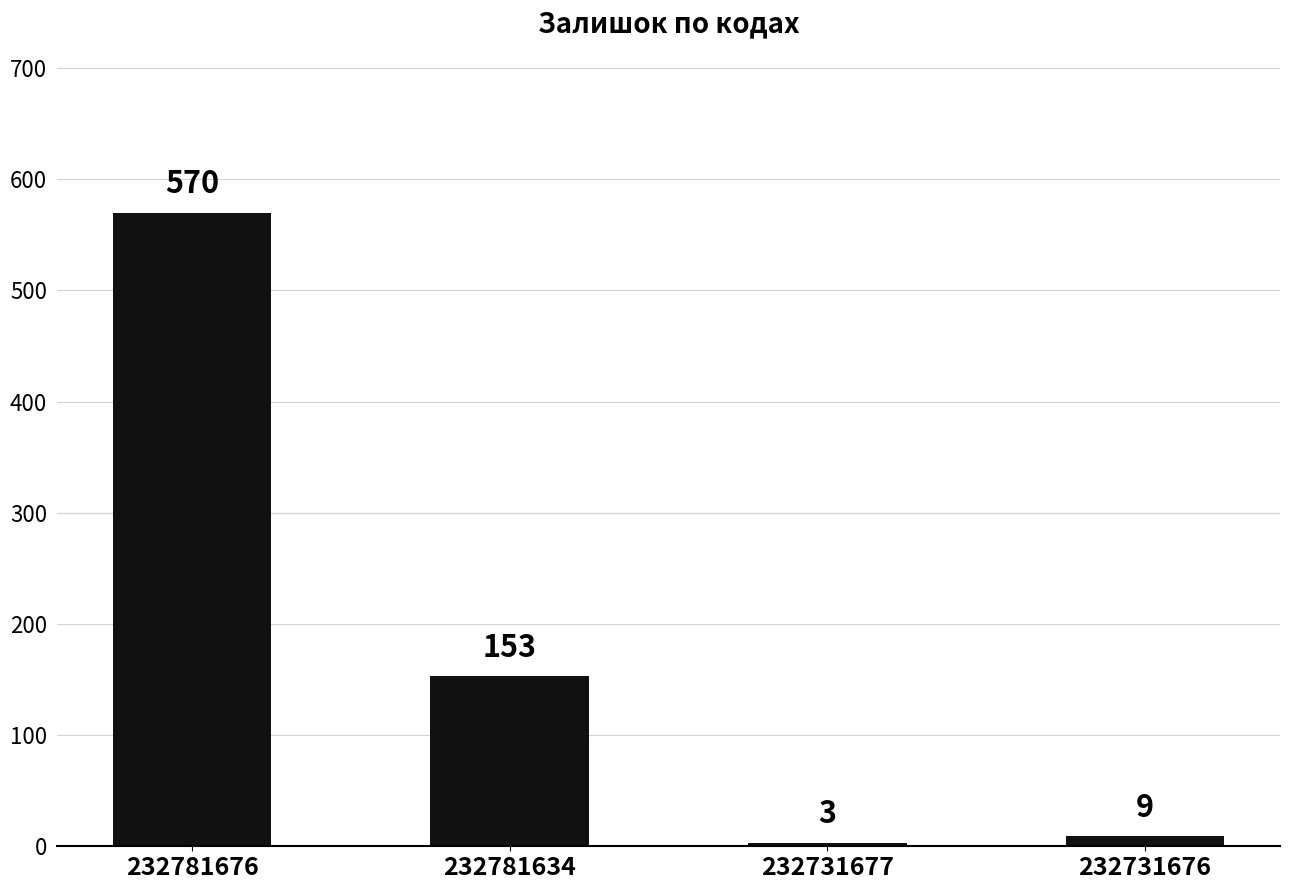

Reading left to right, transcribe all the data shown in this chart.

232781676=570	232781634=153	232731677=3	232731676=9